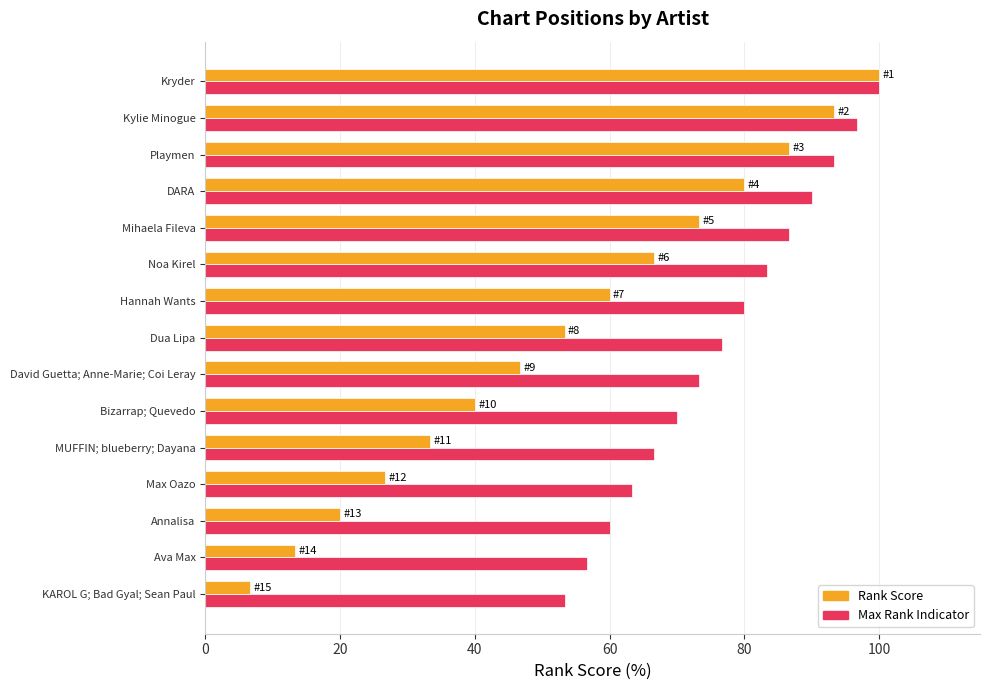

What is the total value across all series at Playmen?

180.0